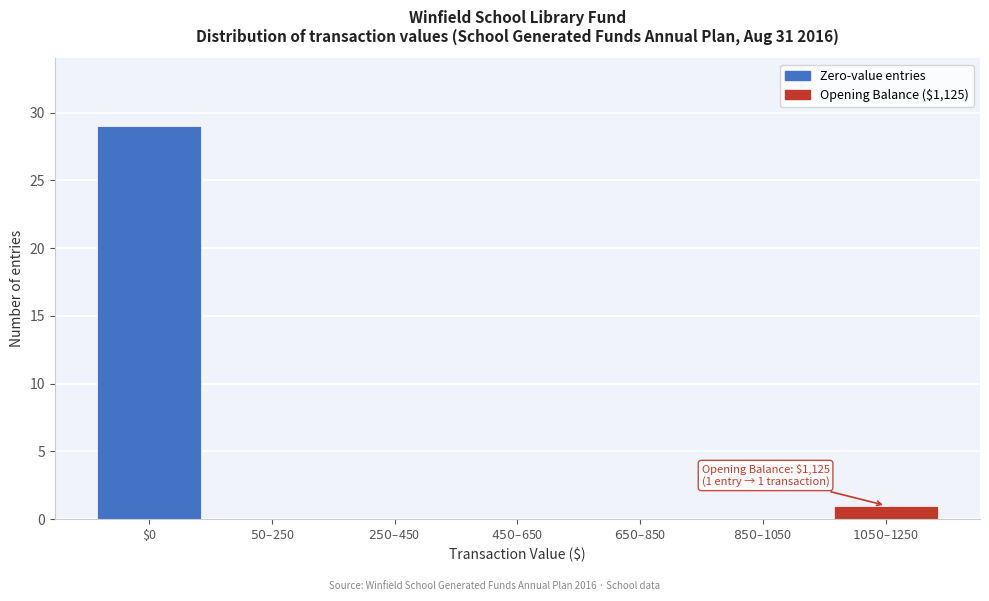

True or false: the data shows 19 at $0.

False